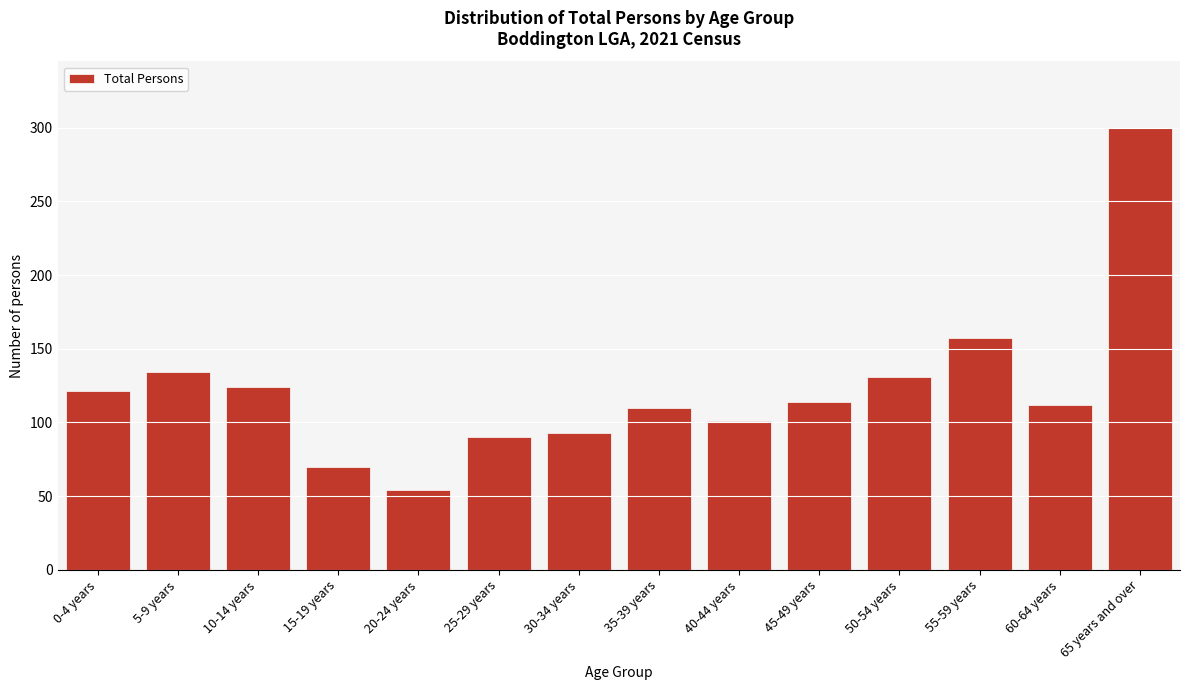

Reading left to right, extract all data points from this chart.

0-4 years=121	5-9 years=134	10-14 years=124	15-19 years=70	20-24 years=54	25-29 years=90	30-34 years=93	35-39 years=110	40-44 years=101	45-49 years=114	50-54 years=131	55-59 years=157	60-64 years=112	65 years and over=300